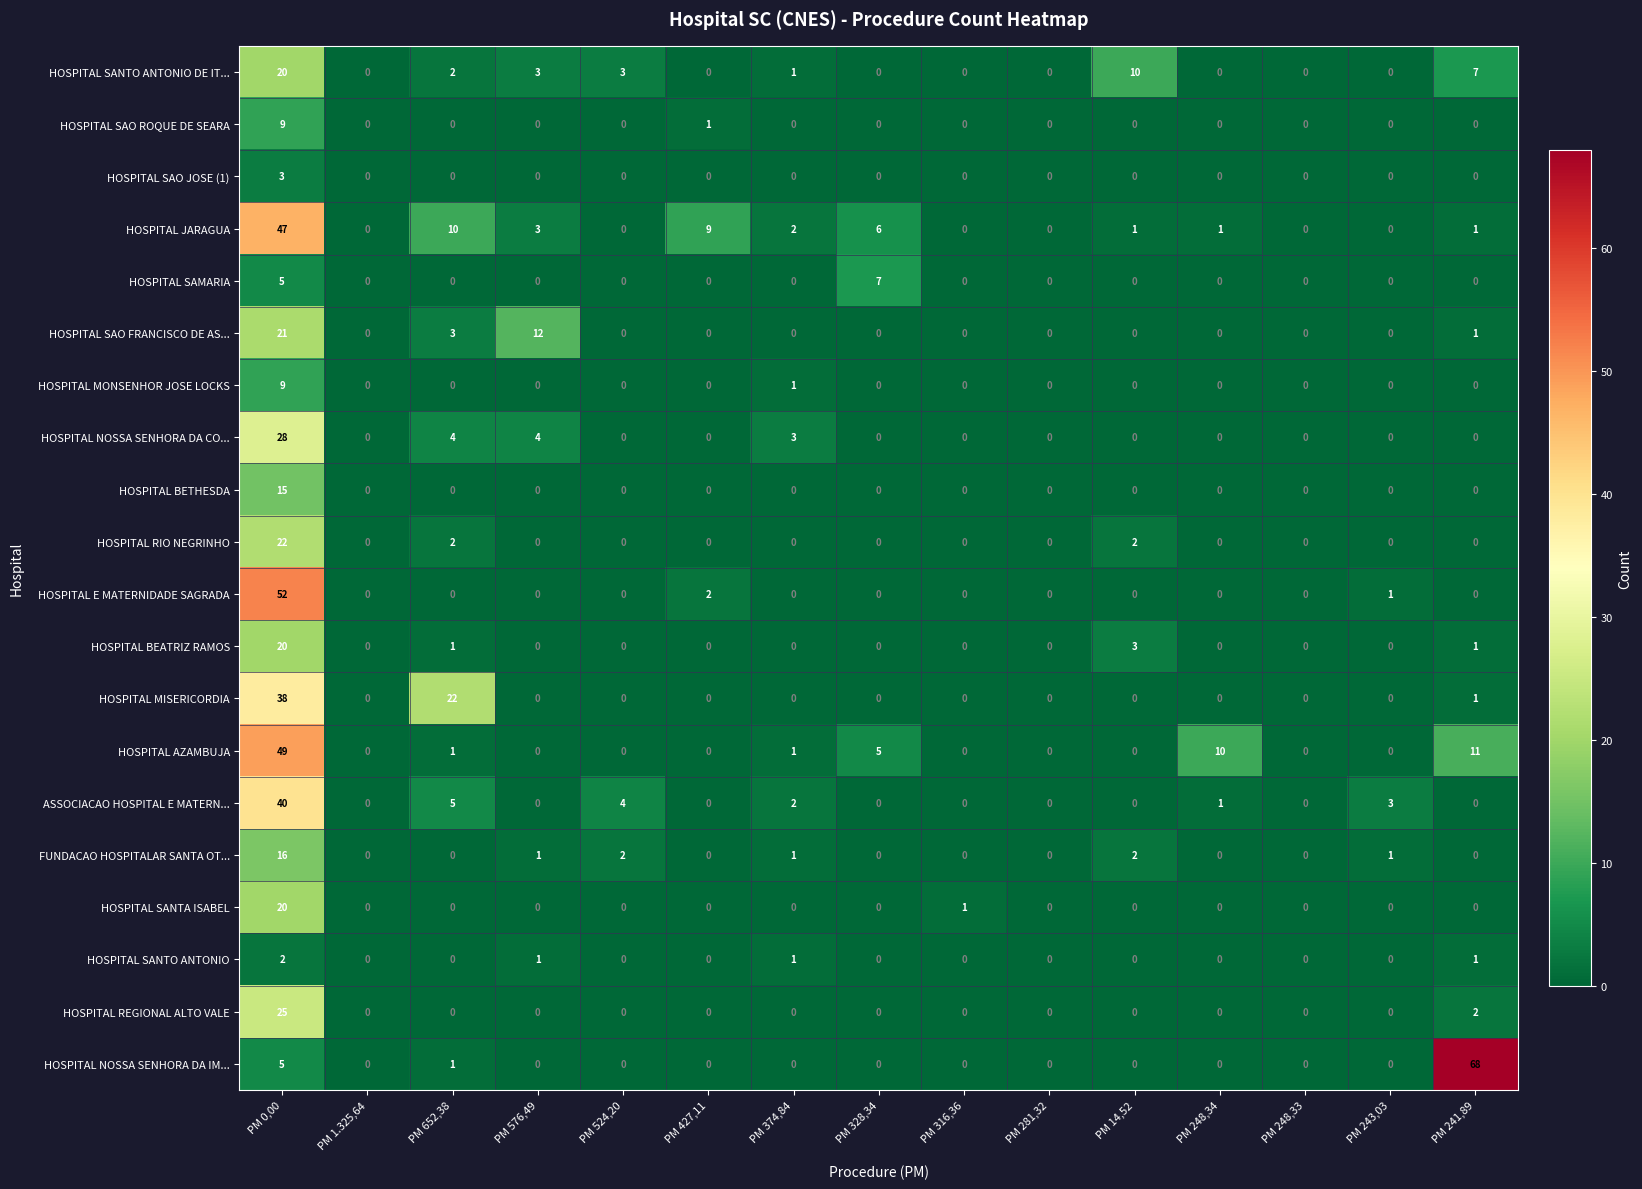

How many data points in HOSPITAL NOSSA SENHORA DA CO... are above 0?

4